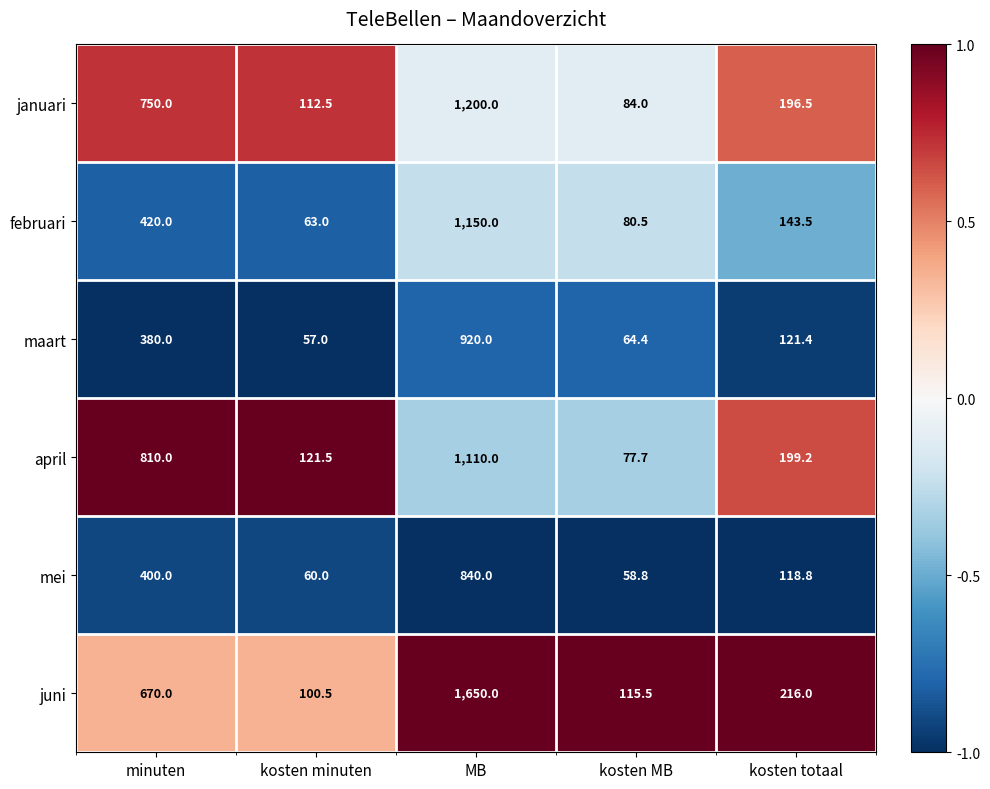

What is the difference between the second highest and second lowest values in the januari series?

637.5